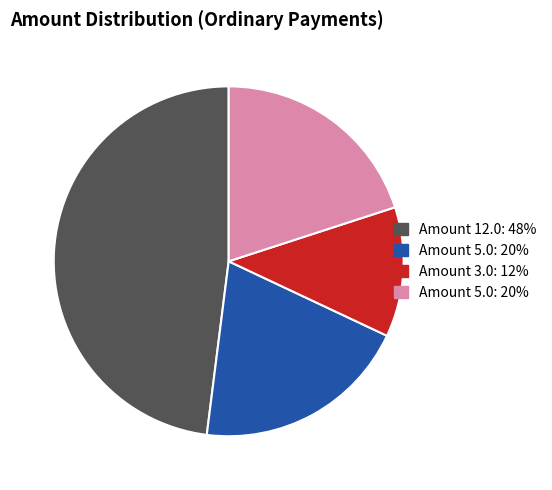

Does any single category account for the majority?

No